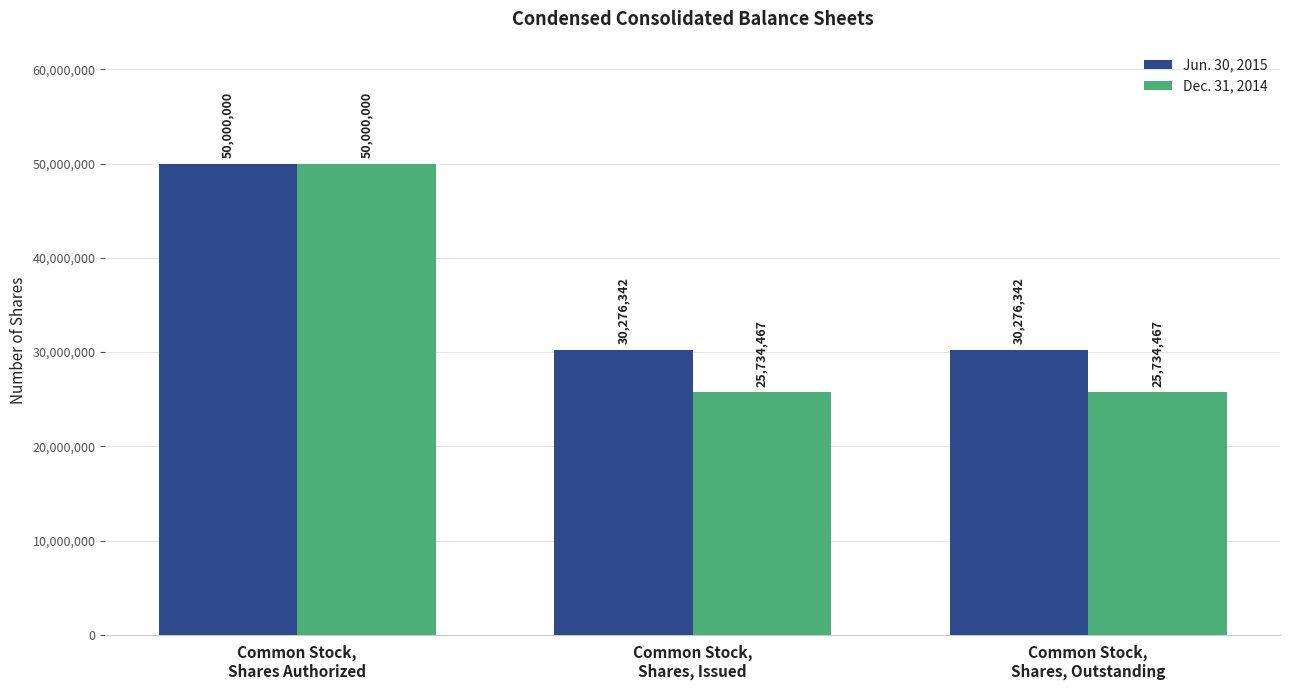

What position from the left is Common Stock,
Shares, Issued?

2